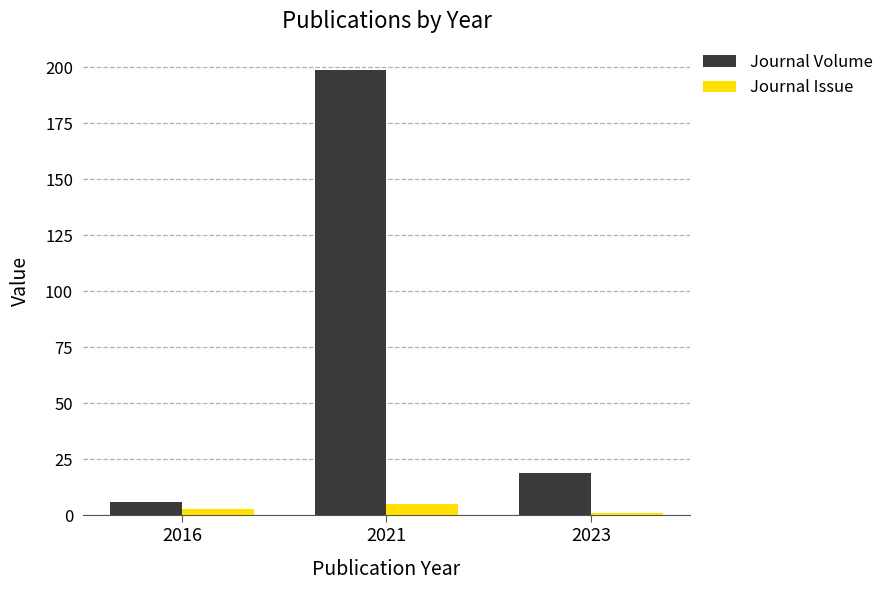

The value of Journal Volume at 2021 is 86. True or false?

False